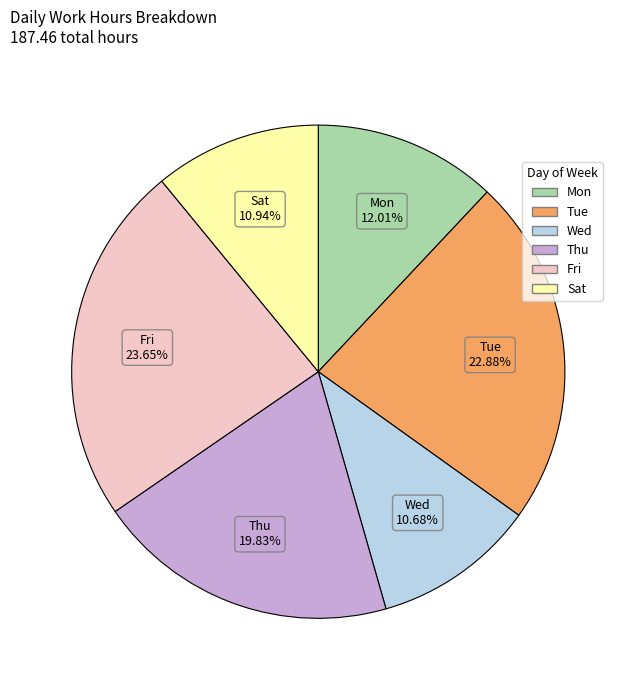

How many slices are in this pie chart?

6